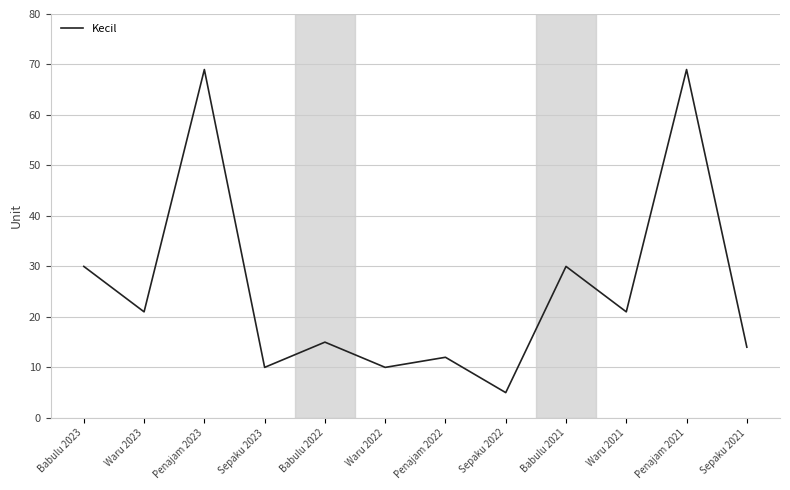

How many lines are shown in the chart?

1